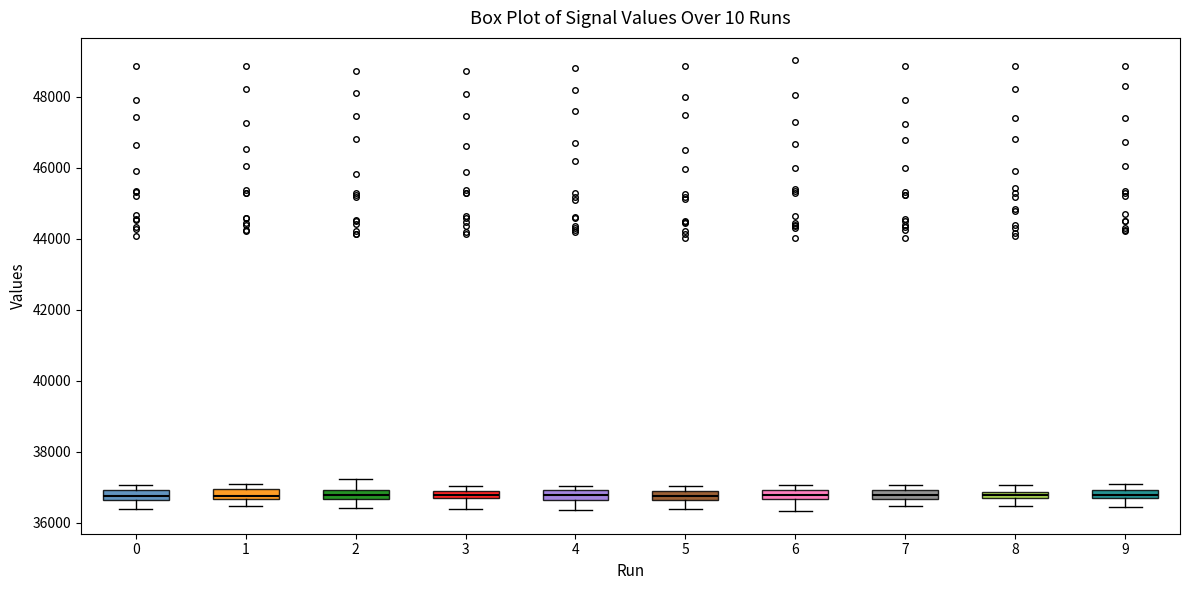

Where is the upper edge of the box at x = 7 on the y-axis? The values are not printed on the chart, so give them approximately, as read against the axis.

37000